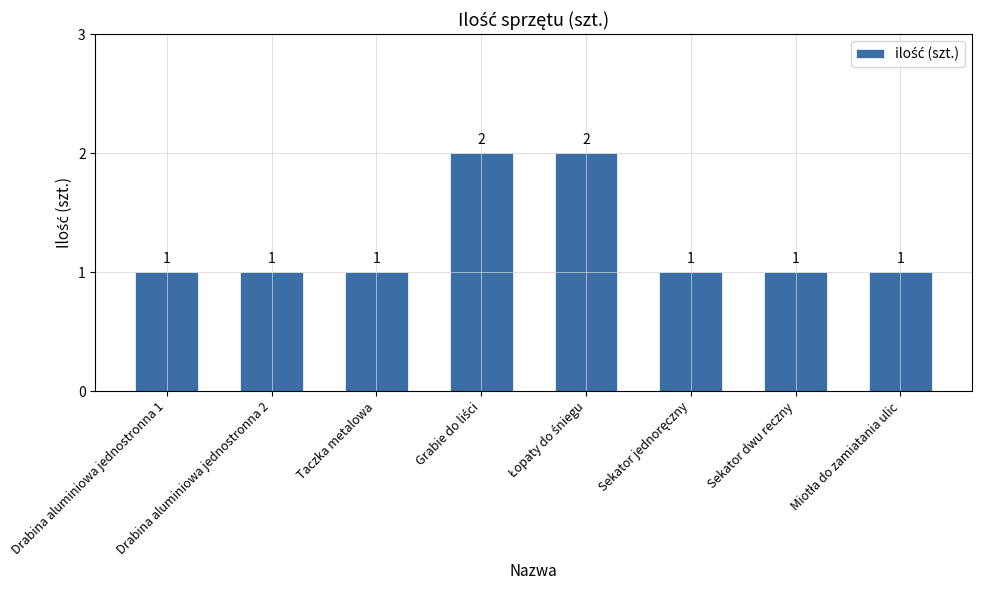

What is the sum of all values?

10